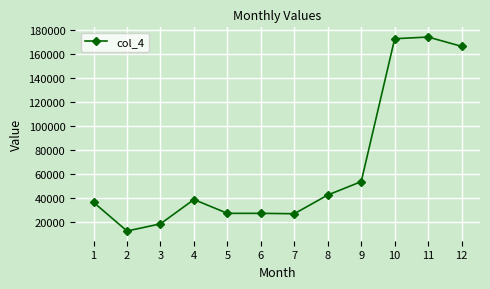

How many data points does each series have?

12